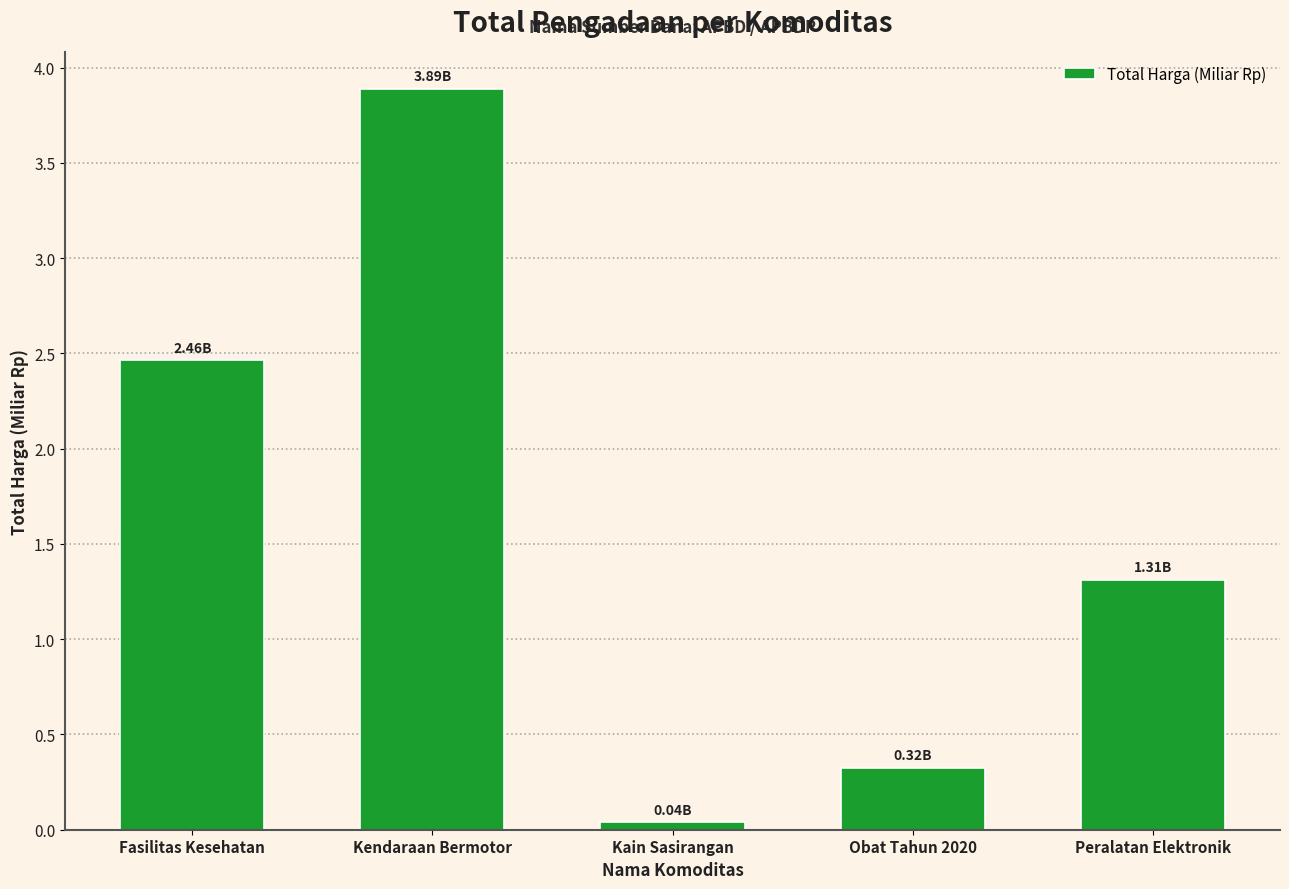

True or false: the data shows 1.3 at Peralatan Elektronik.

True